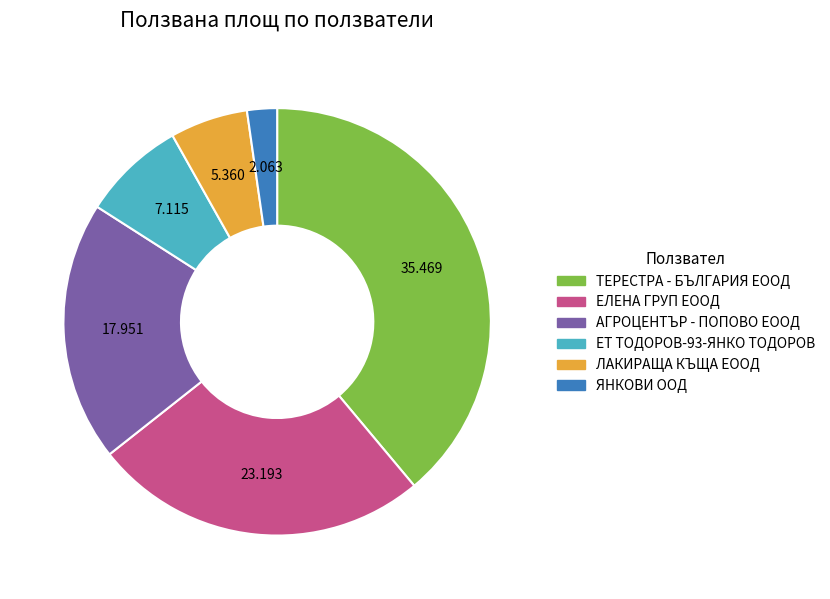

Which has a higher value, ЯНКОВИ ООД or ЕЛЕНА ГРУП ЕООД?

ЕЛЕНА ГРУП ЕООД